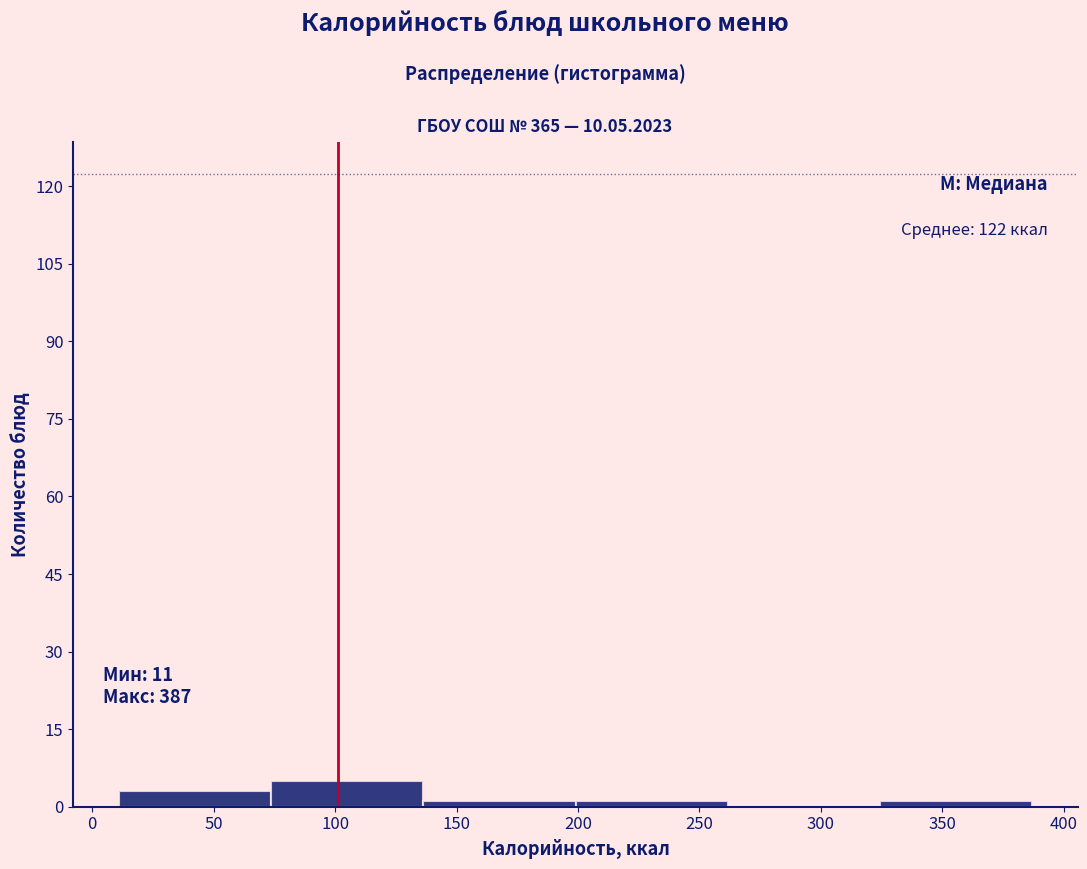

Which range on the x-axis has the tallest bar?

75 to 135